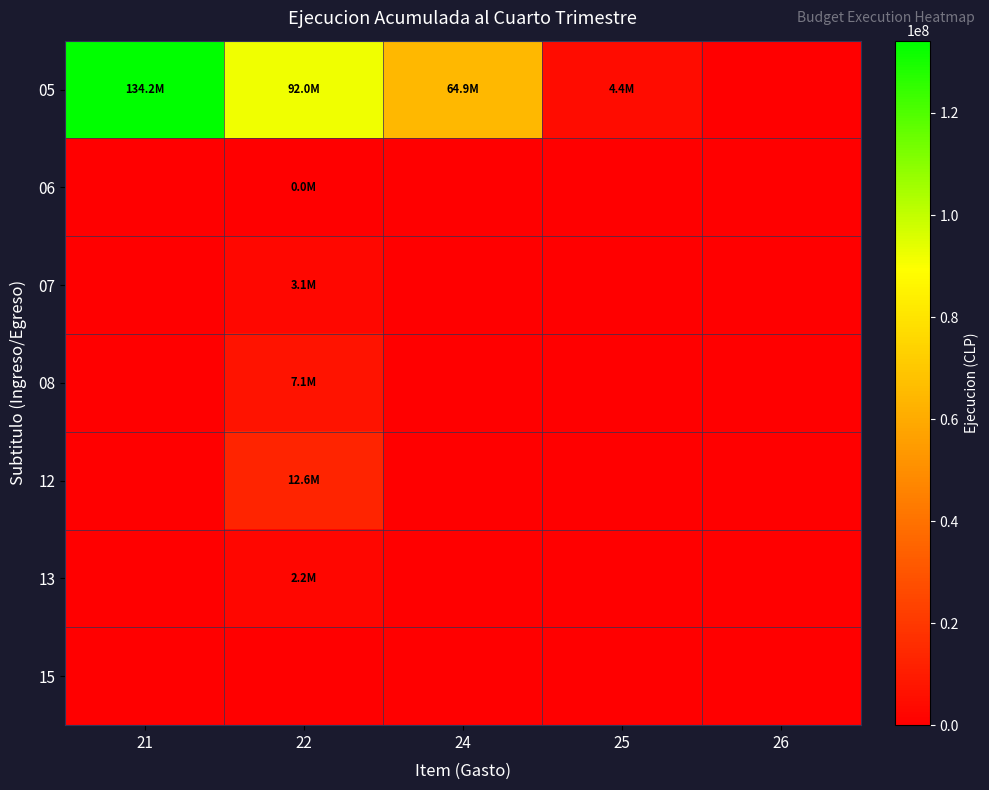

Reading left to right, transcribe all the data shown in this chart.

05: 21=134173526	22=91958422	24=64895834	25=4363052	26=0
06: 21=0	22=12792	24=0	25=0	26=0
07: 21=0	22=3093422	24=0	25=0	26=0
08: 21=0	22=7054117	24=0	25=0	26=0
12: 21=0	22=12605767	24=0	25=0	26=0
13: 21=0	22=2208455	24=0	25=0	26=0
15: 21=0	22=0	24=0	25=0	26=0